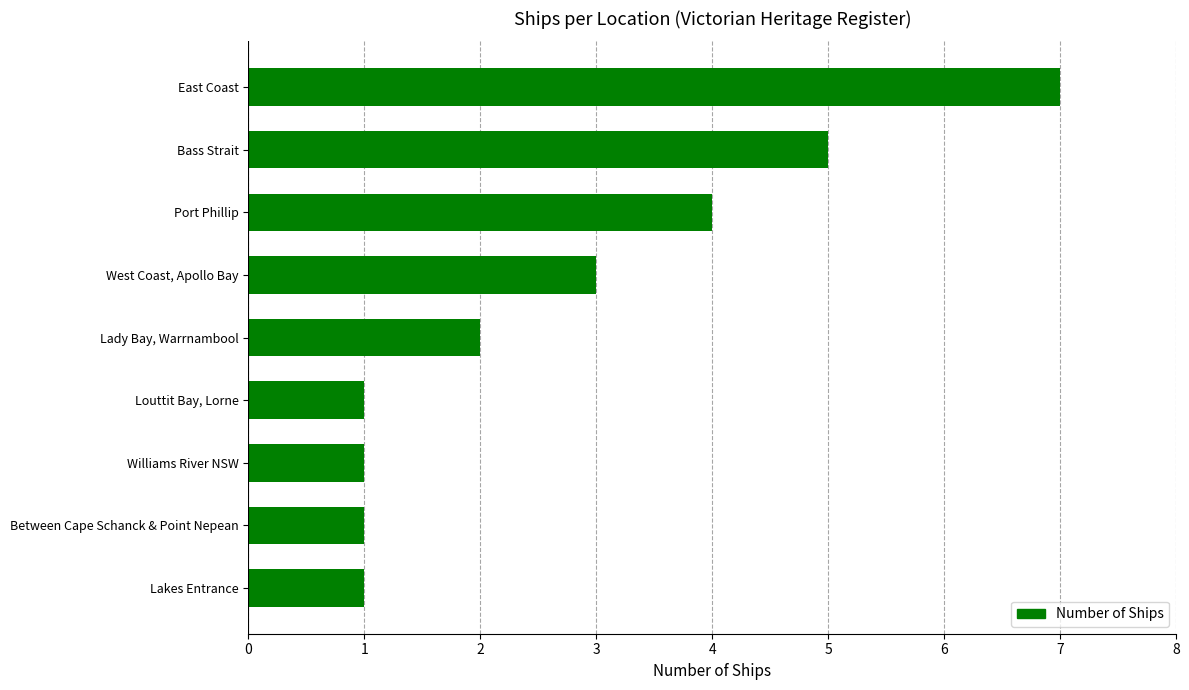

At which category does the chart reach its peak across all series?

East Coast